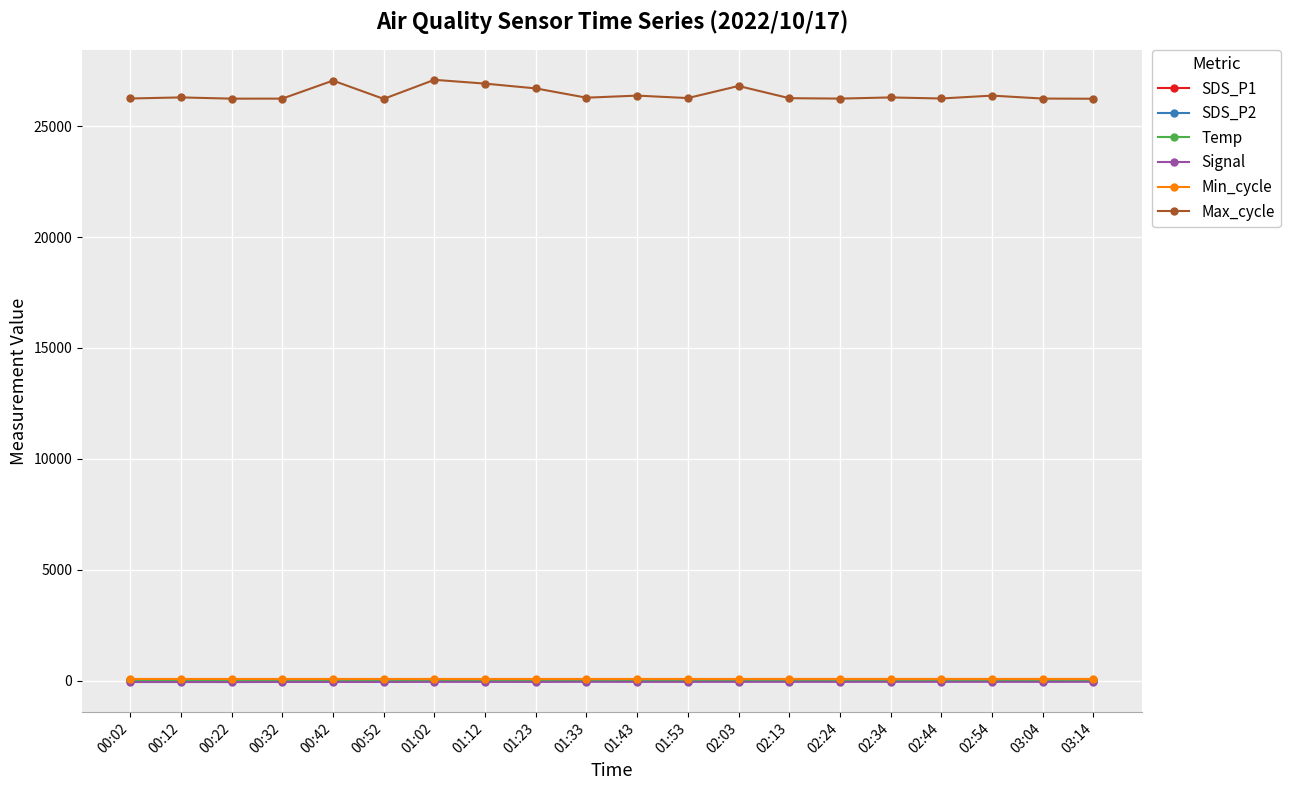

What position from the left is 02:44?

17